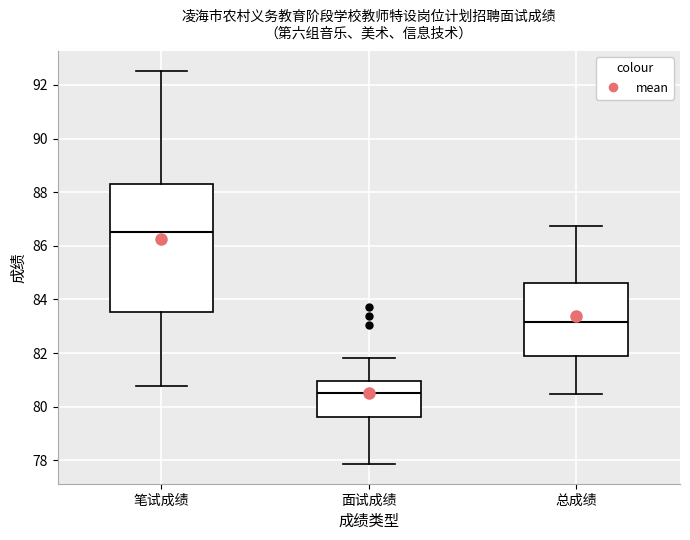

Reading left to right, transcribe this box plot: for each box, give where its median line is, the range the box spans, and where its two whiskers end, as read against the y-axis. The values are not printed on the chart, so give them approximately, as read against the axis.

笔试成绩: median 86.6, box 83.6 to 88.4, whiskers 80.8 to 92.6
面试成绩: median 80.6, box 79.6 to 81.0, whiskers 77.8 to 81.8
总成绩: median 83.2, box 81.8 to 84.6, whiskers 80.4 to 86.8